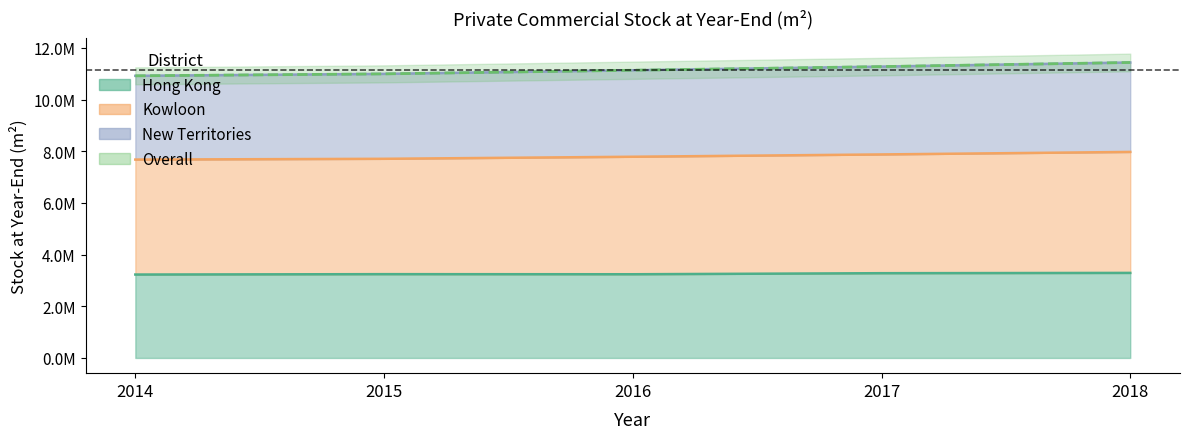

Which series has the widest spread of values?

New Territories